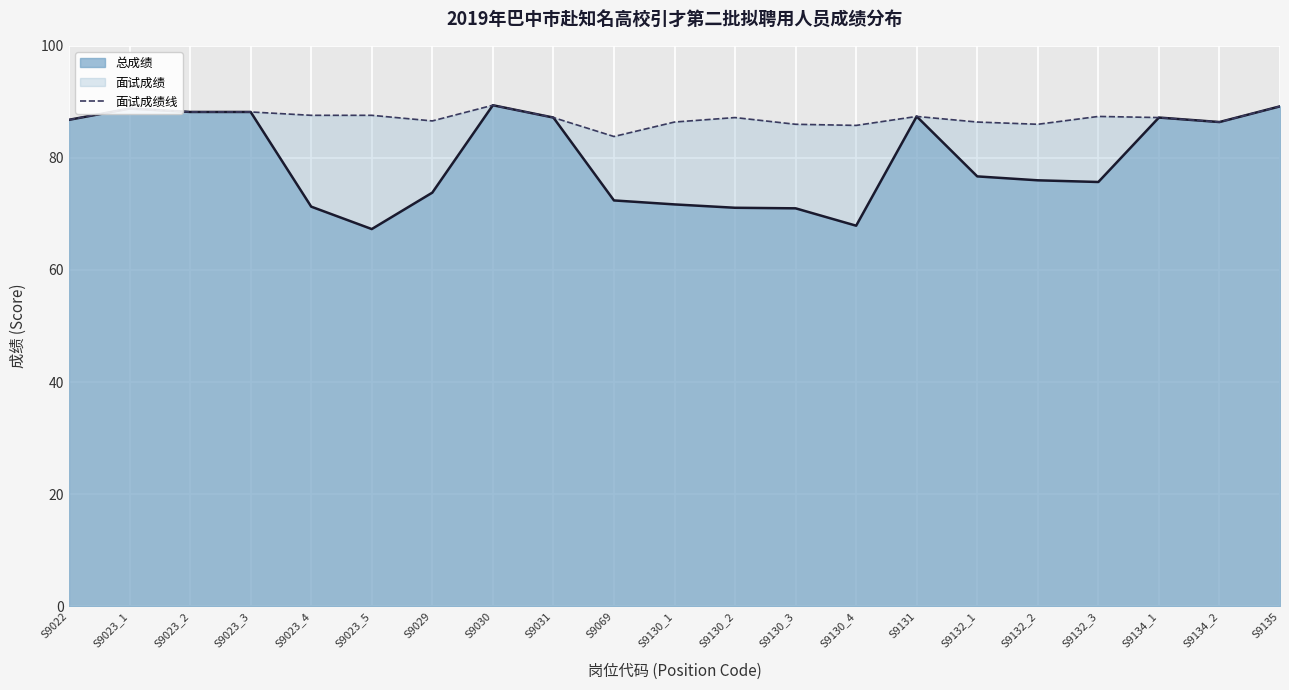

How many data points are above 87?

12